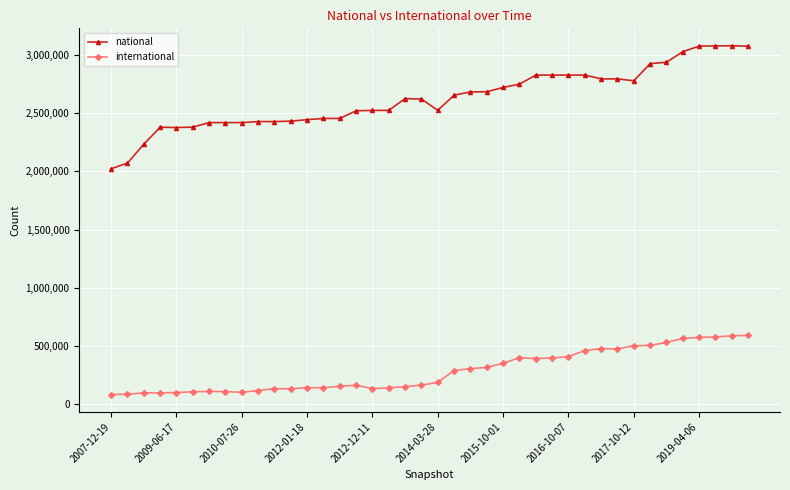

Rank the series by their average value, from highest to lowest.

national, international